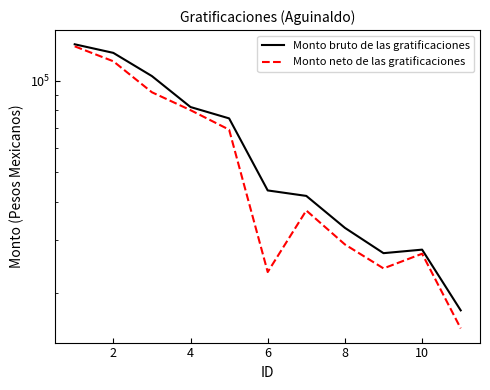

In Monto bruto de las gratificaciones, how many points are lower than both neighbors (excluding endpoints)?

1